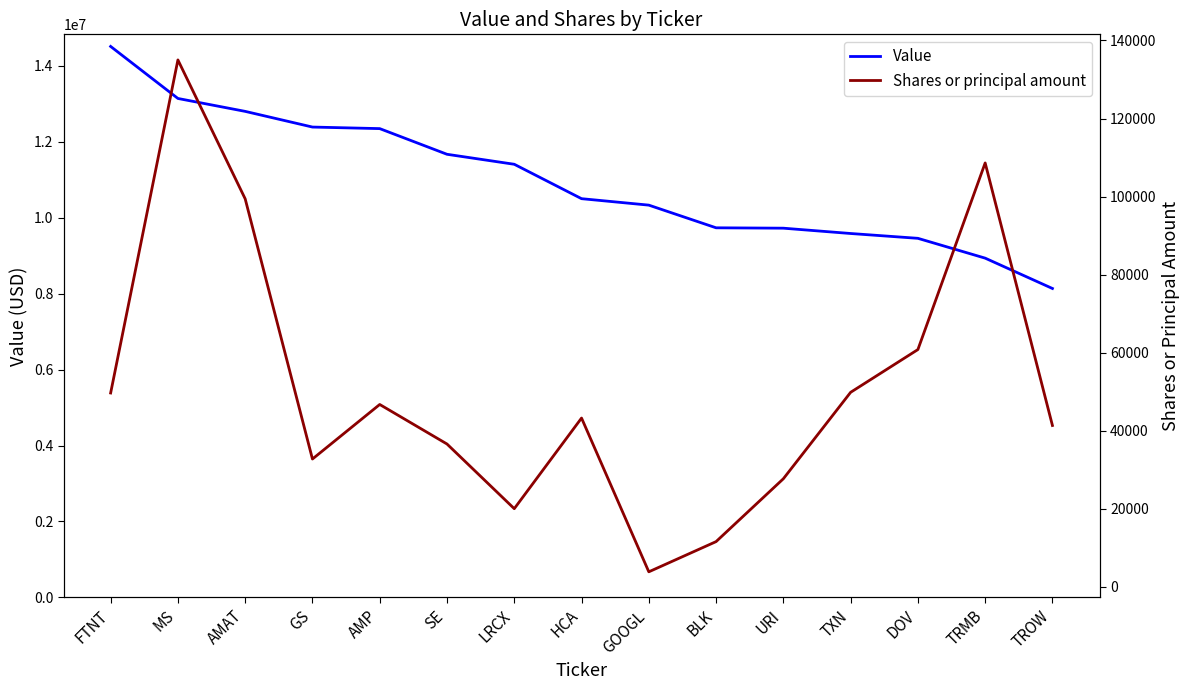

At which category does Shares or principal amount reach its first local peak?

MS